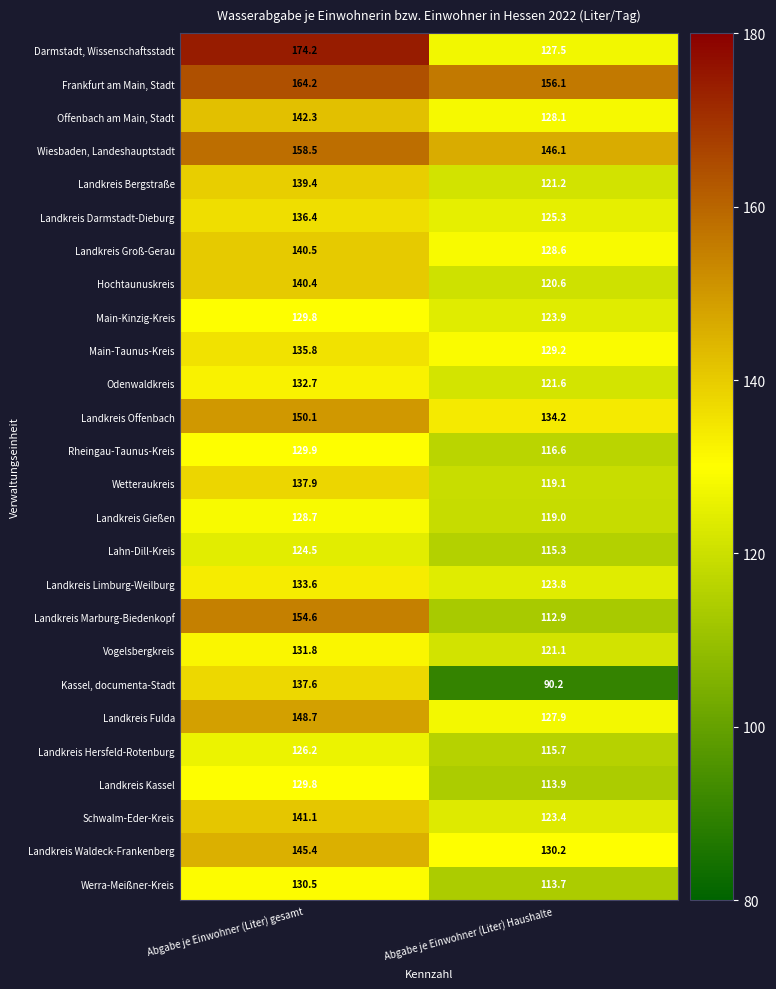

What is the difference between the Landkreis Gießen values at Abgabe je Einwohner (Liter) gesamt and Abgabe je Einwohner (Liter) Haushalte?

9.7